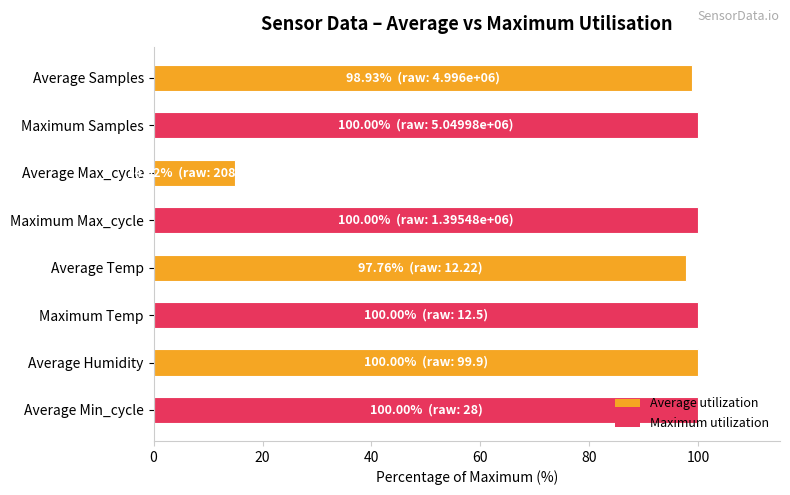

What is the greatest value displayed?

100.0